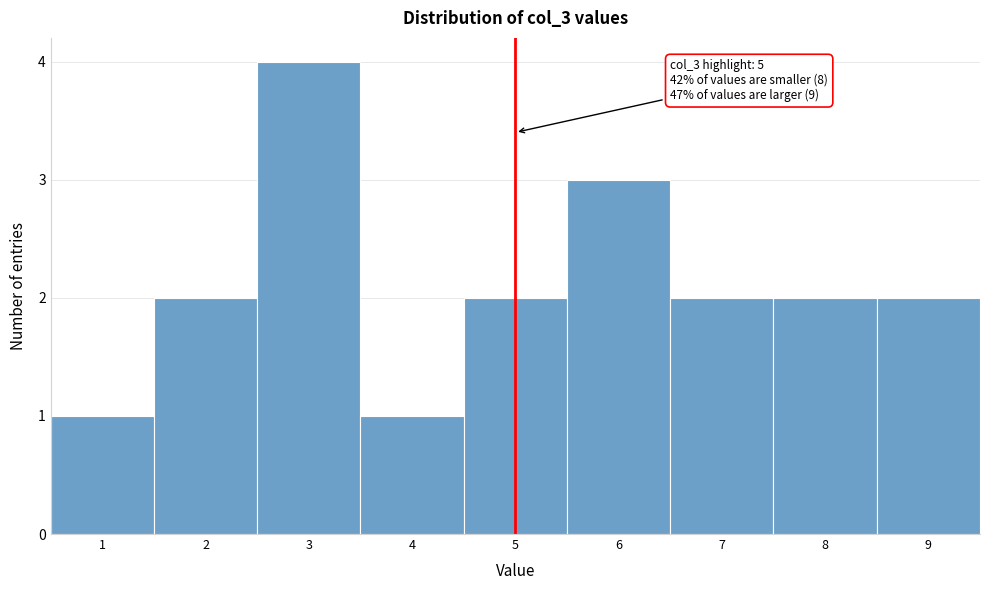

Which range on the x-axis has the tallest bar?

2.5 to 3.5